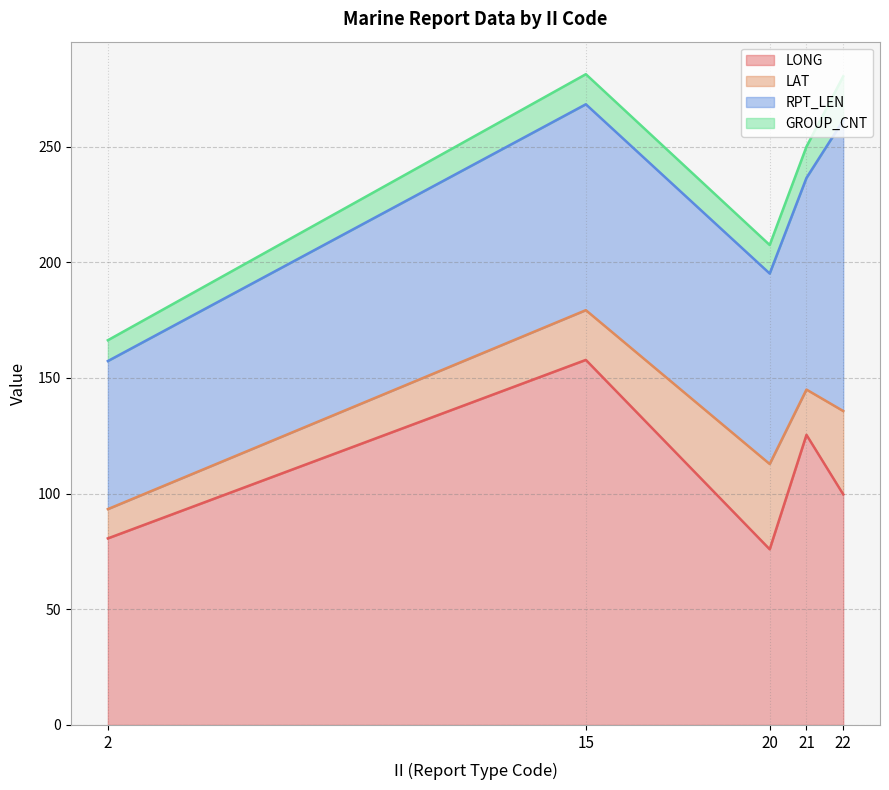

Which series has the largest total across all categories?

LONG